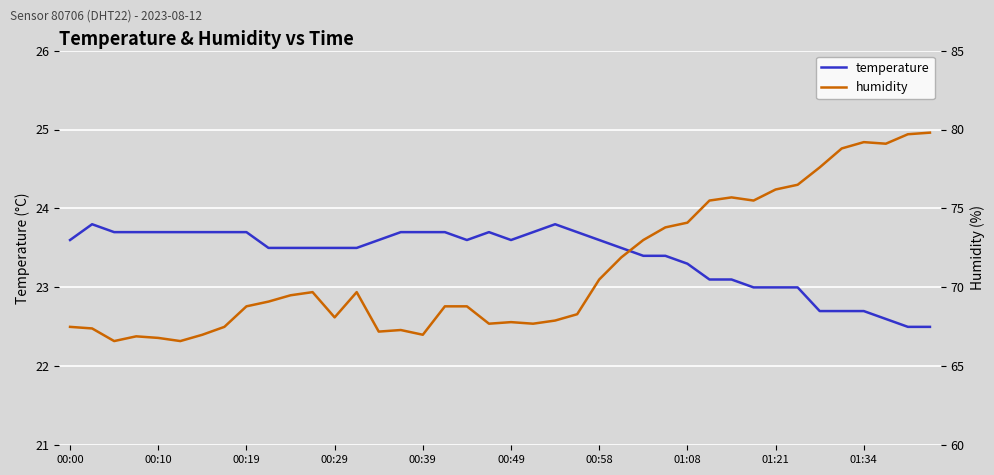

Is it true that temperature equals 23.6 at 00:49?

True